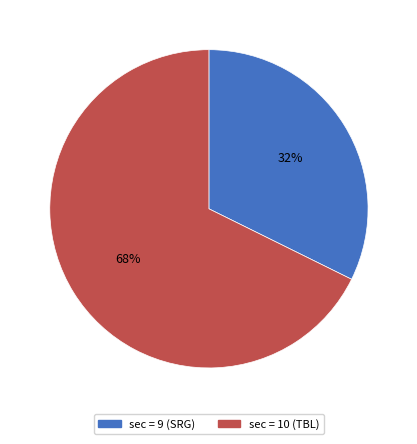

To the nearest percent, what is the average slice percentage?

50%